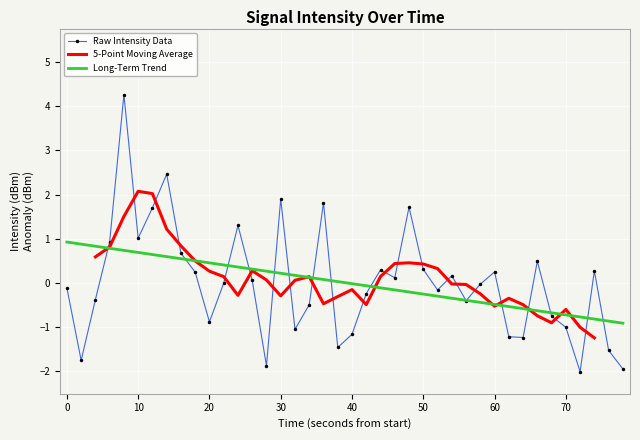

What is the minimum value for Raw Intensity Data?

-2.0